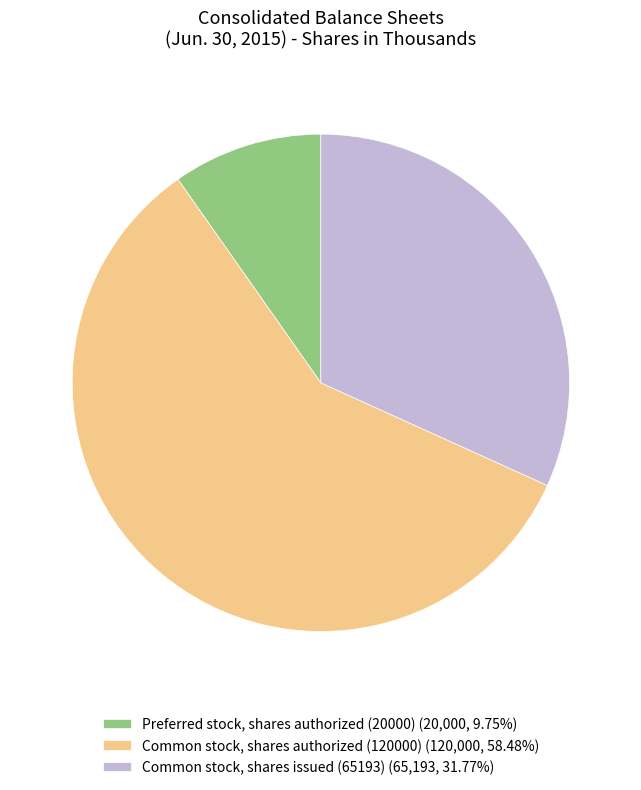

How many segments does this pie chart have?

3